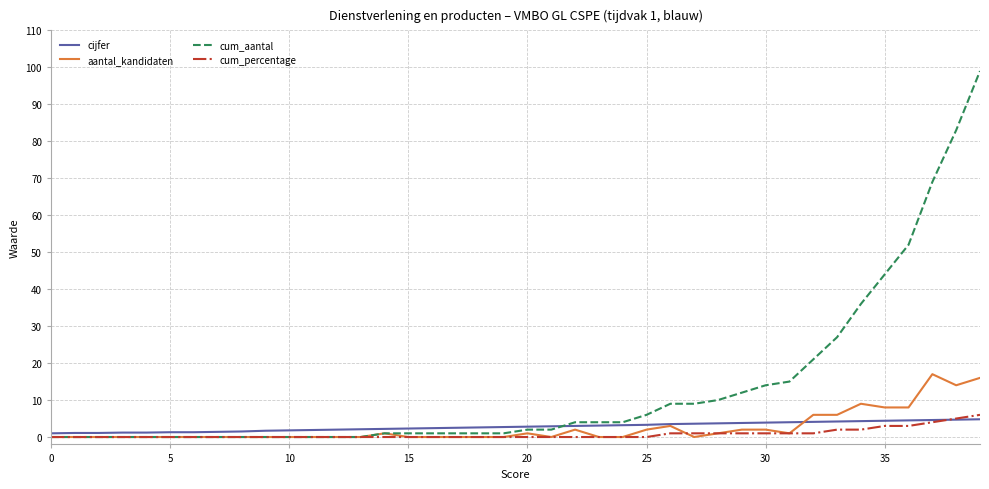

Which series has the widest spread of values?

cum_aantal